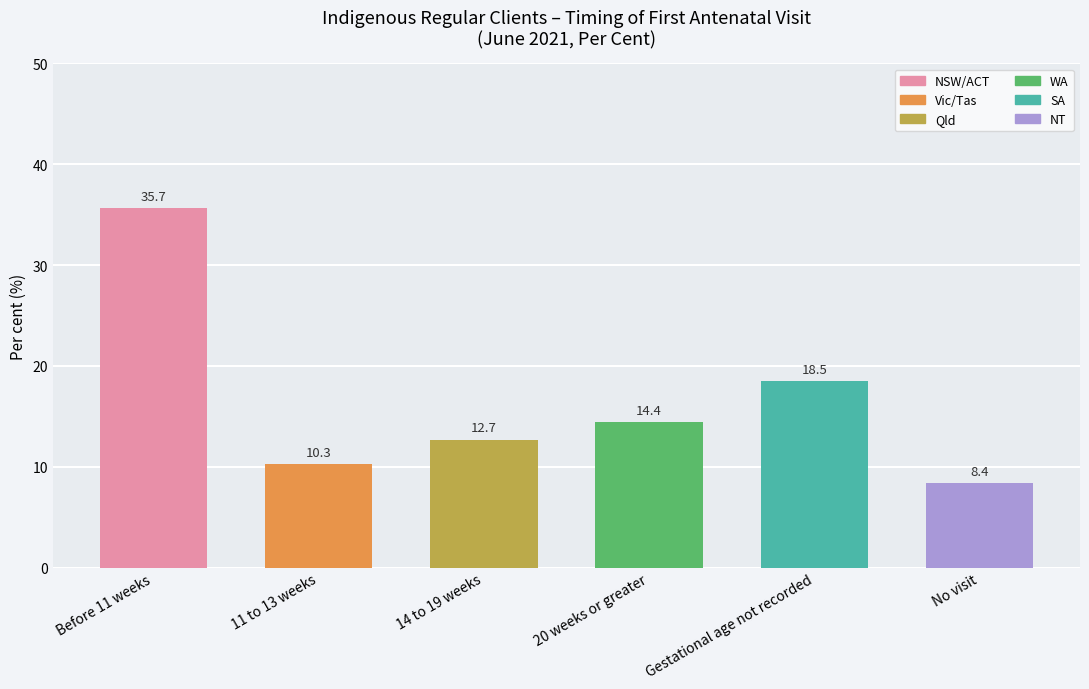

Does the chart contain any negative values?

No